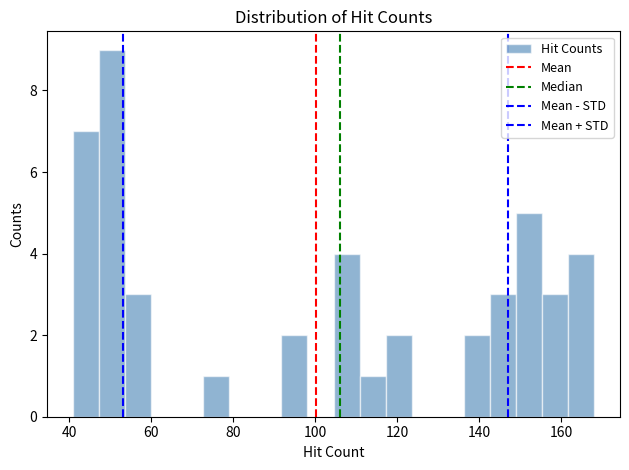

Around what value on the x-axis is the tallest bar? Give the approximate position of its centre, as read against the axis.

50